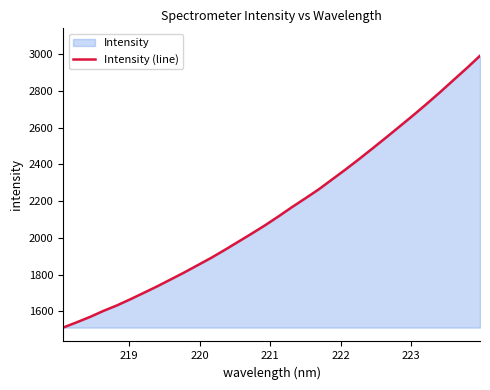

What is the smallest value displayed?

1510.8